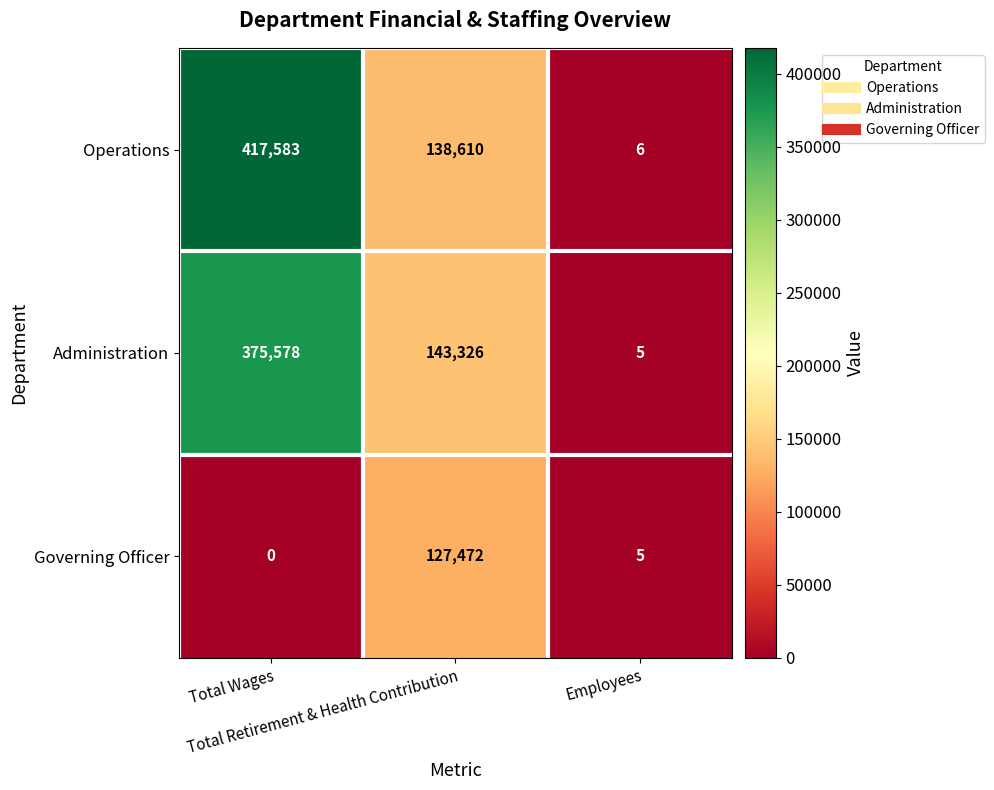

How many distinct data groups are displayed?

3